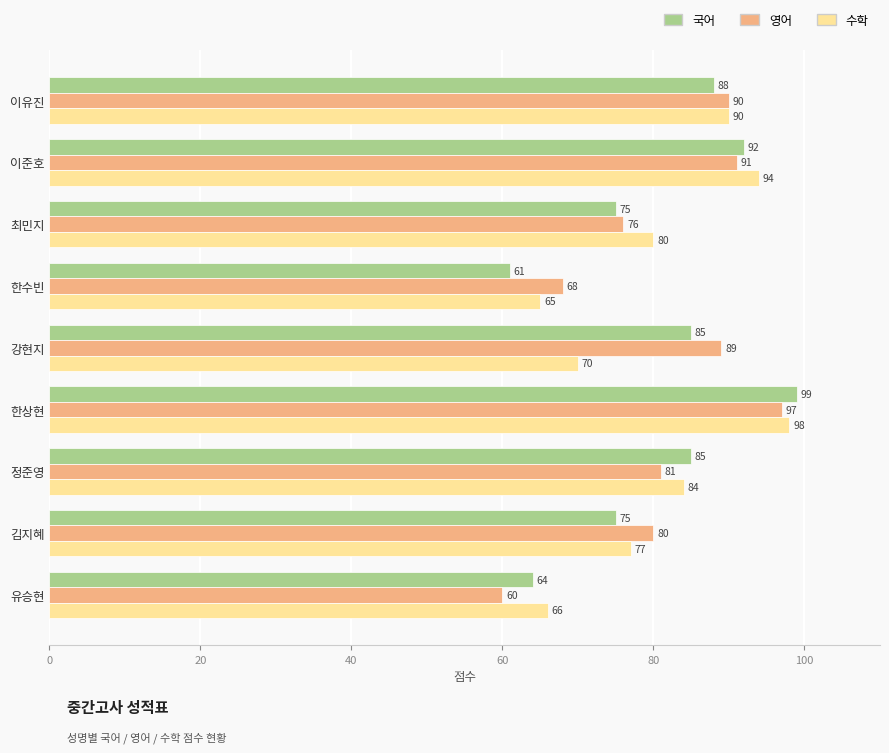

List the series in order of their peak value, lowest first.

영어, 수학, 국어